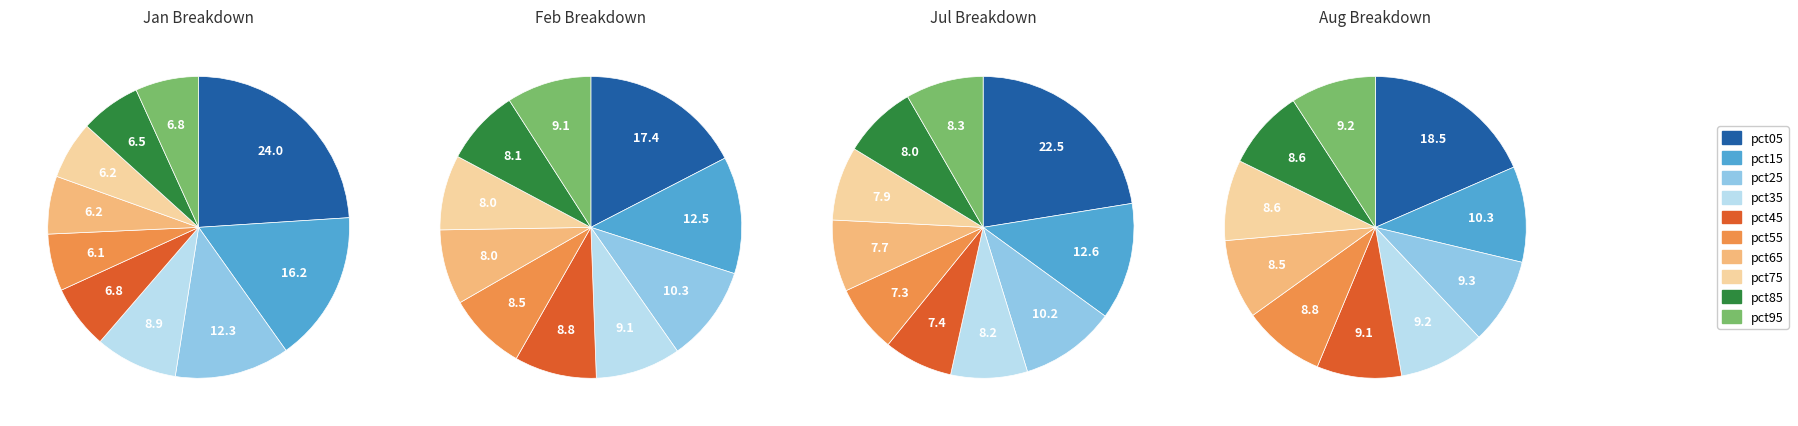

What percentage is NOT represented by pct85?

93.5%